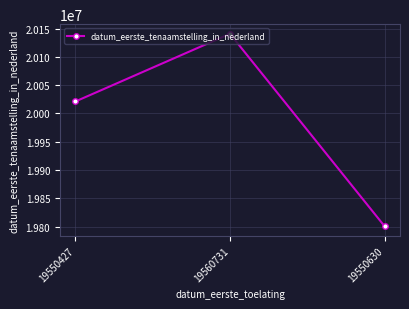

Rank the categories by value from highest to lowest.

19560731, 19550427, 19550630